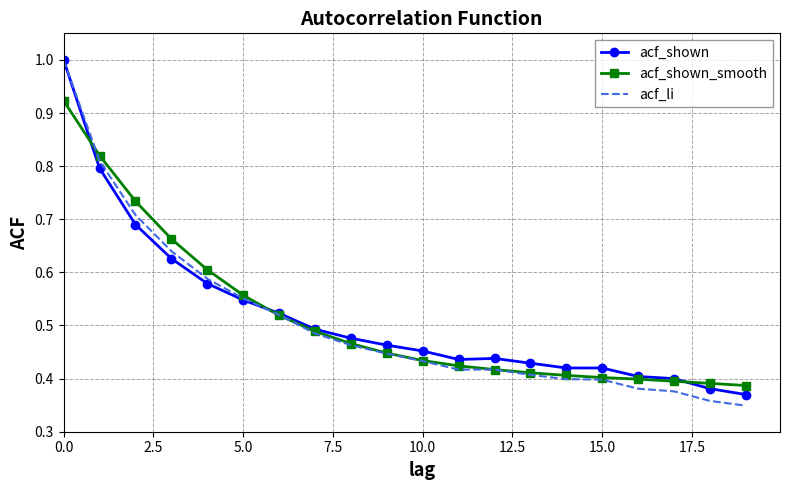

Which series has the largest range (max minus min)?

acf_li